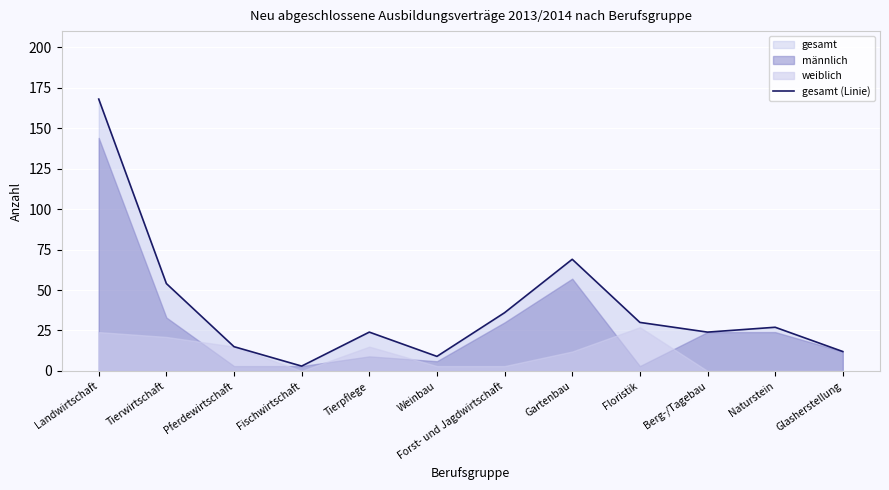

Which has a higher value, Fischwirtschaft or Tierwirtschaft?

Tierwirtschaft